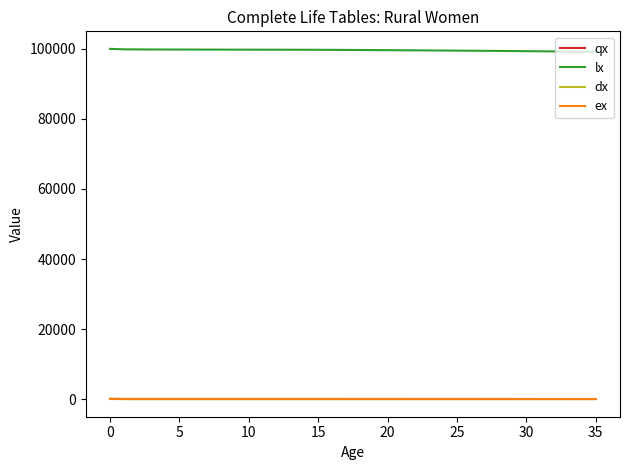

True or false: qx and dx intersect in this chart.

False